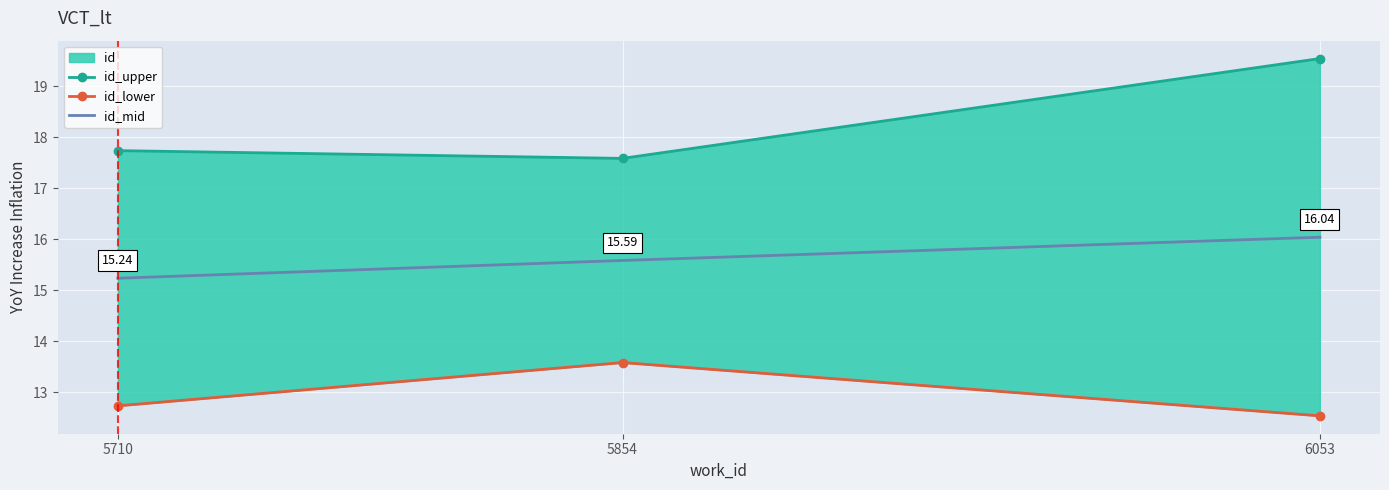

True or false: id_upper has a value of 19.5 at 6053.

True